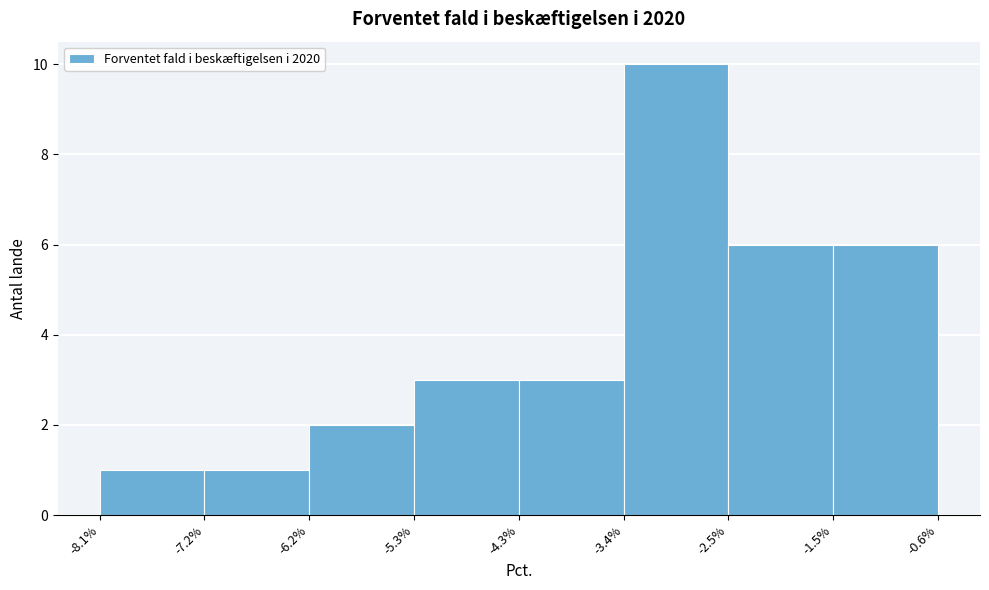

Which range on the x-axis has the tallest bar?

-3.4% to -2.5%